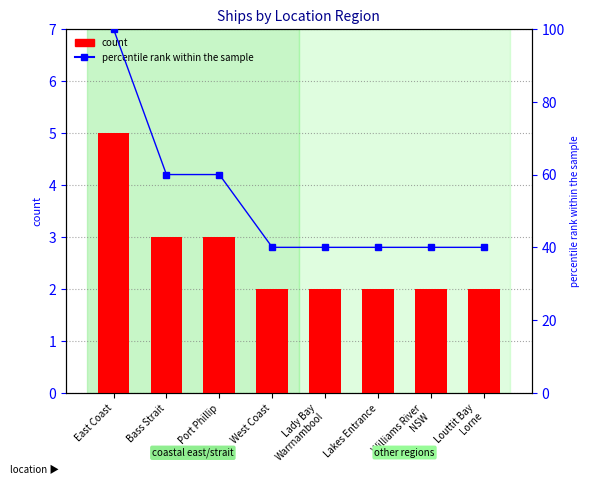

List the labels in order of count value, largest first.

East Coast, Bass Strait, Port Phillip, West Coast, Lady Bay
Warrnambool, Lakes Entrance, Williams River
NSW, Louttit Bay
Lorne